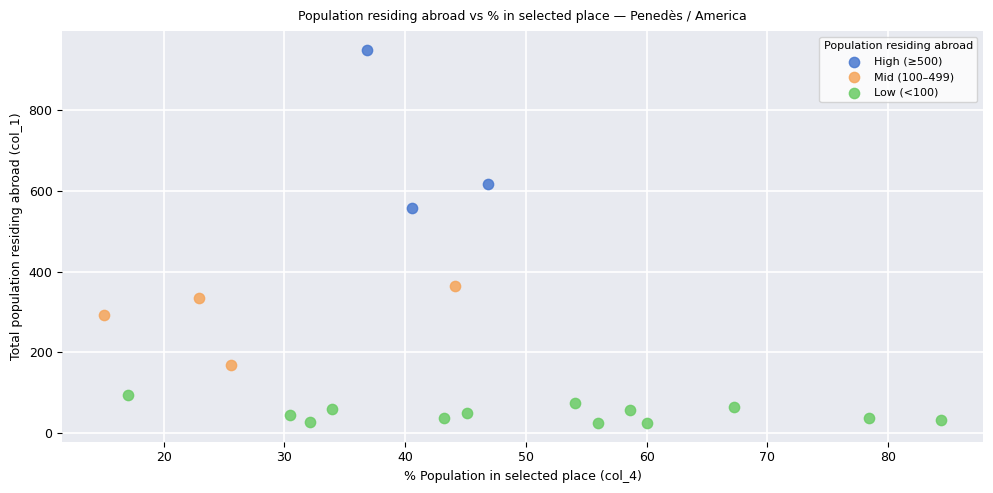

Which series contains the lowest Y value?

Low (<100)